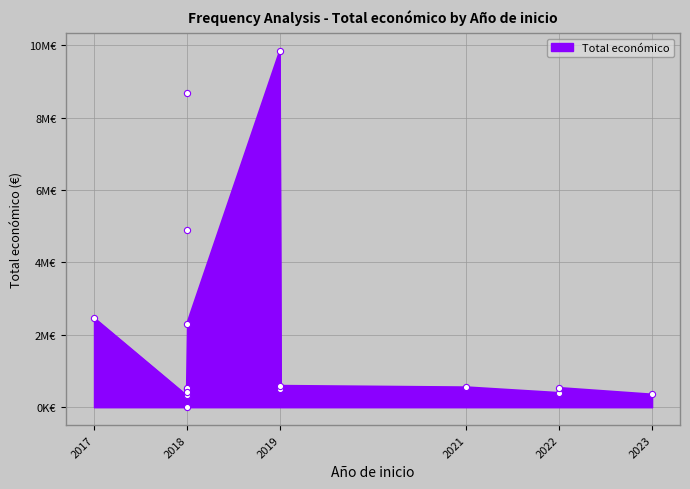

Which has a higher value, 2018 or 2019?

2019